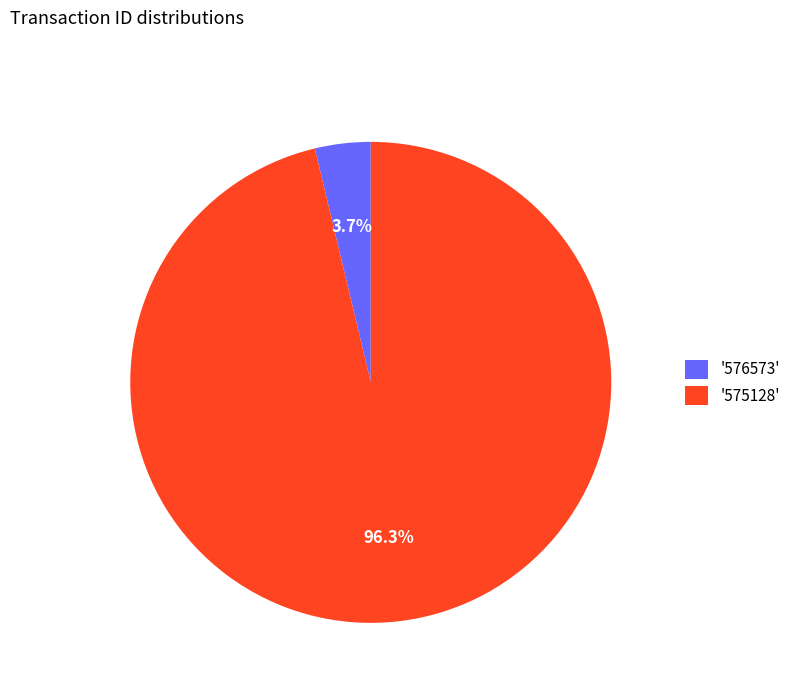

Rank the categories by value from highest to lowest.

'575128', '576573'